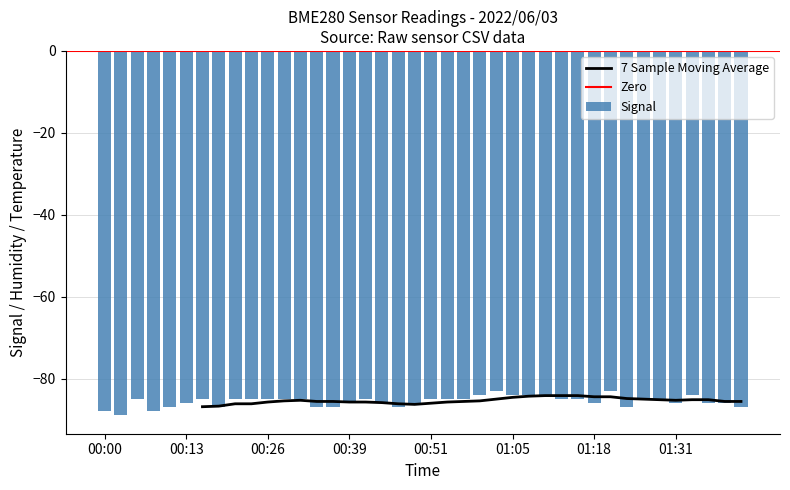

The value of 7 Sample Moving Average at 00:51 is -44.3. True or false?

False